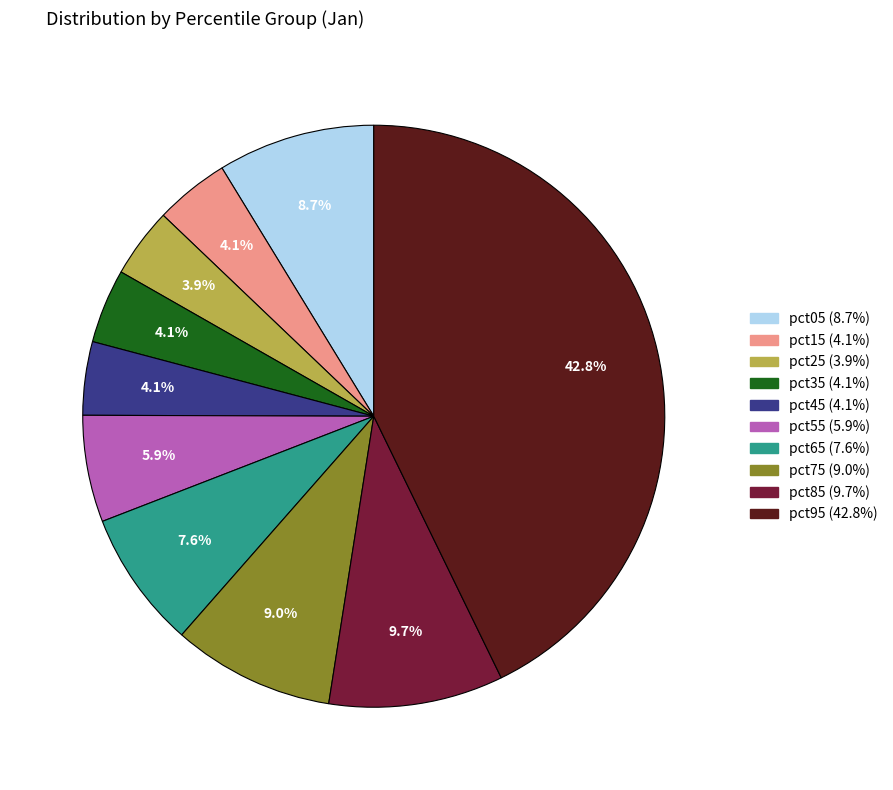

Combined, what portion of the pie is pct35 and pct85?

13.8%